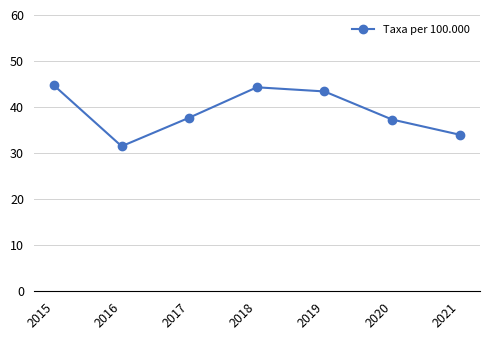

Where is the first local minimum?

2016